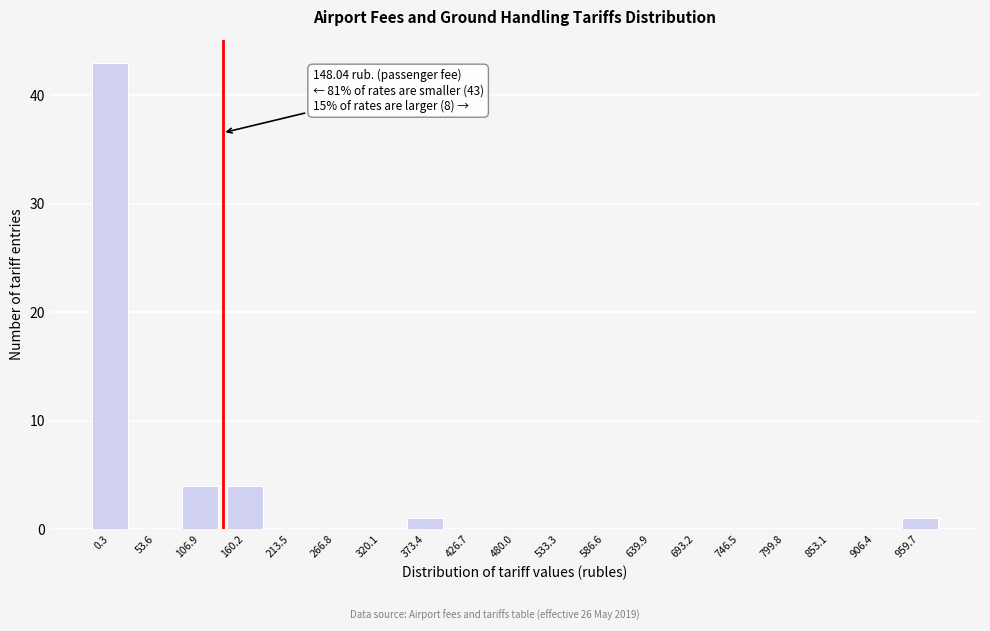

Reading left to right, extract all data points from this chart.

0.3=43	53.6=0	106.9=4	160.2=4	213.5=0	266.8=0	320.1=0	373.4=1	426.7=0	480.0=0	533.3=0	586.6=0	639.9=0	693.2=0	746.5=0	799.8=0	853.1=0	906.4=0	959.7=1